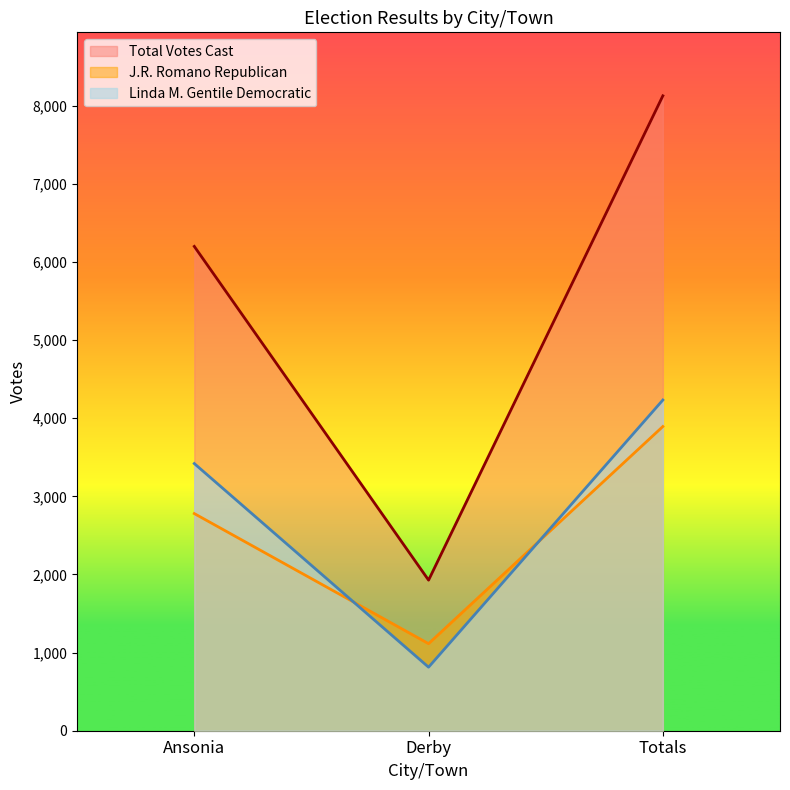

How many series are shown in this chart?

3